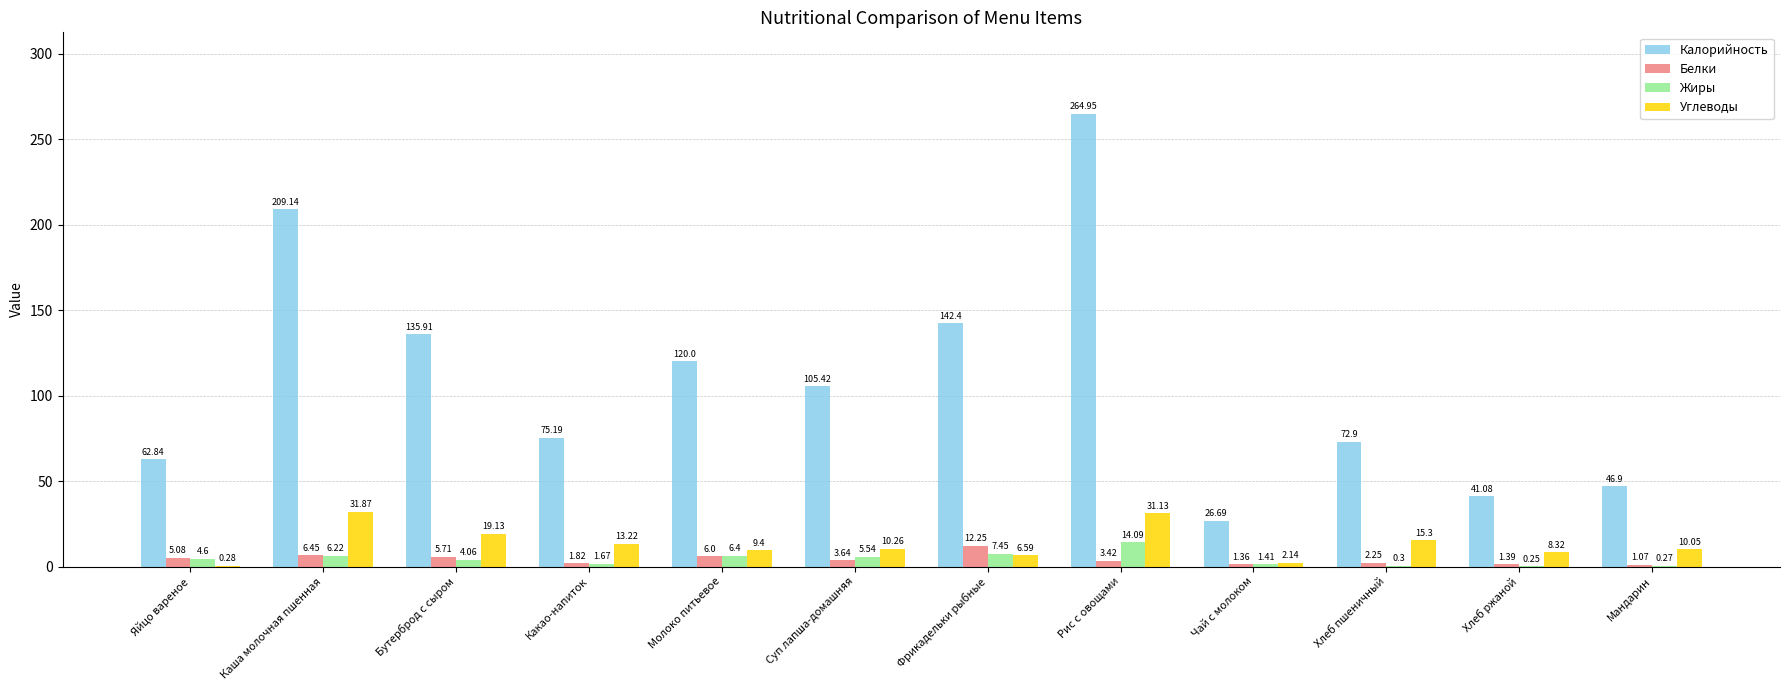

What is the sum of the Калорийность values at Чай с молоком and Бутерброд с сыром?

162.6